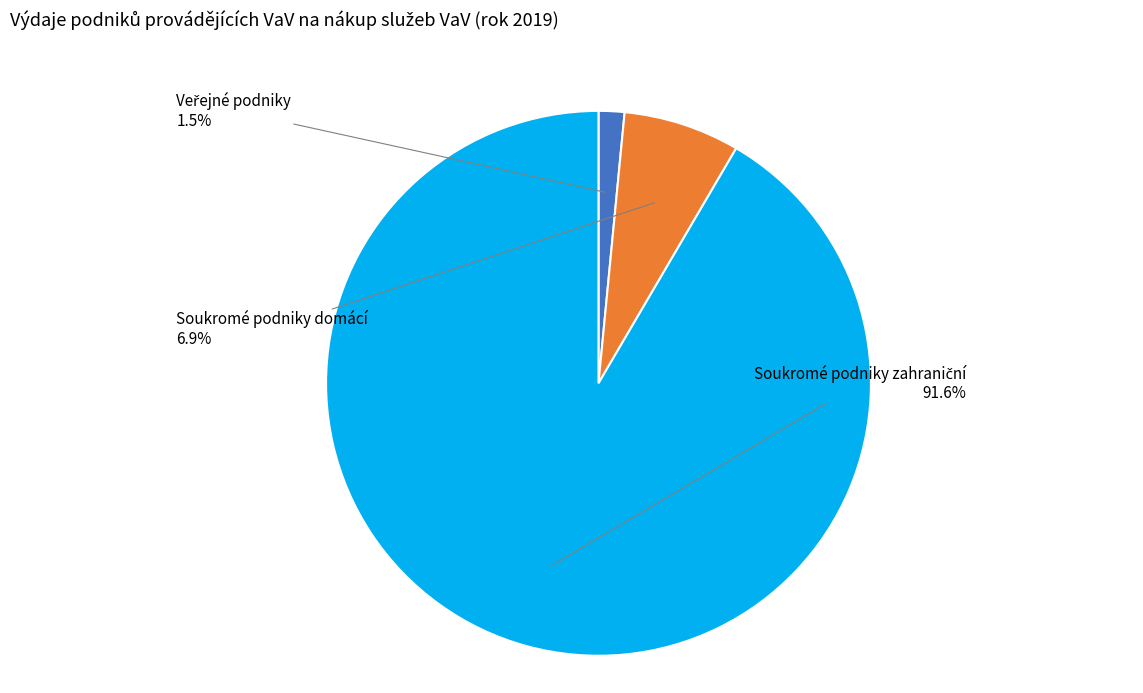

Is there any slice that represents more than half of the pie?

Yes